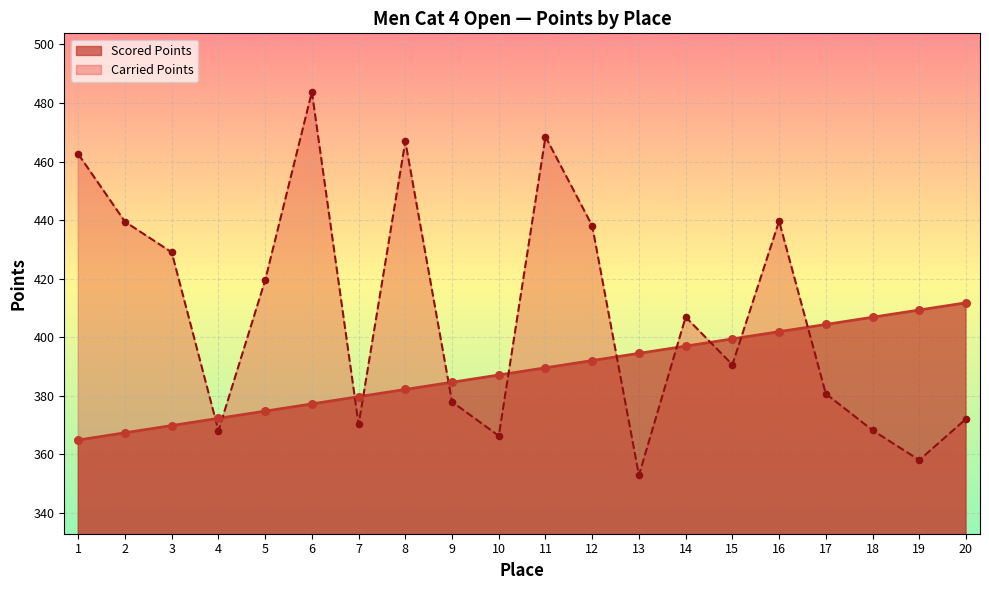

Which series has the largest Y range (max minus min)?

Carried Points